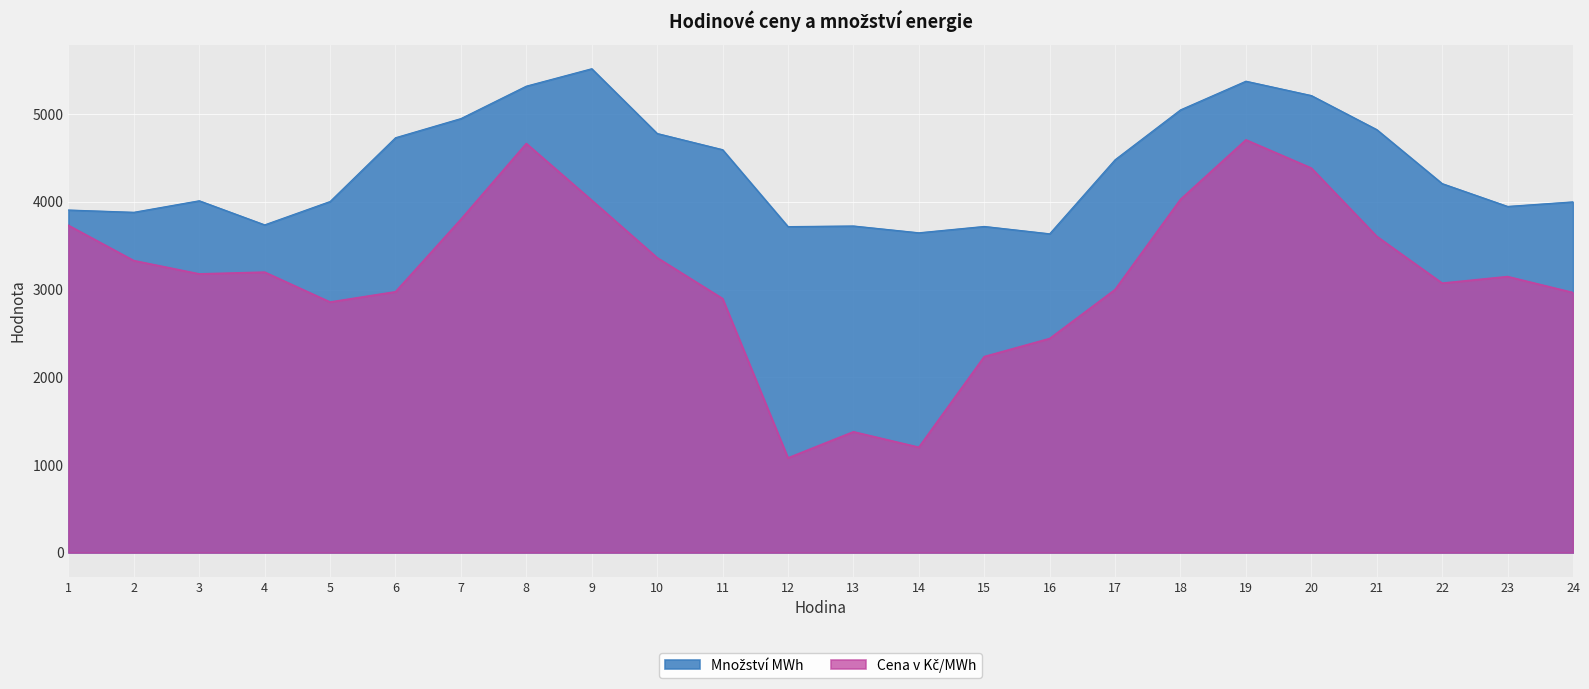

What are all the series names shown in the legend?

Cena v Kč/MWh, Množství MWh